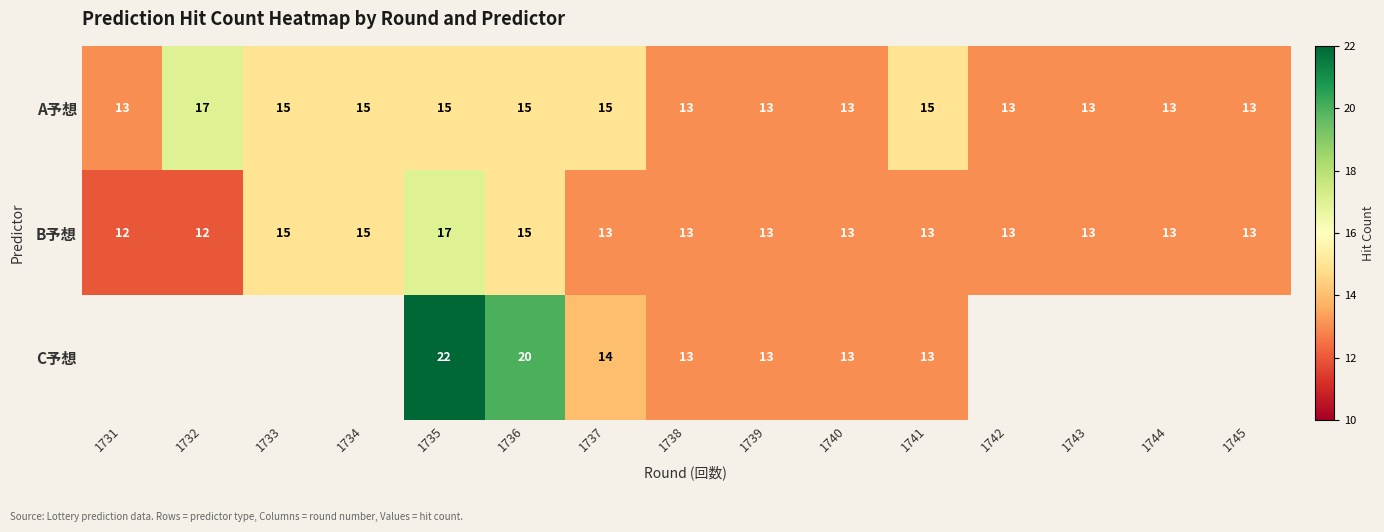

True or false: A予想 has a value of 19.9 at 1733.

False